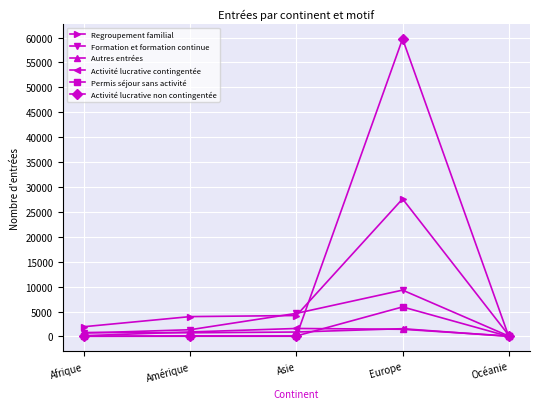

What is the difference between the highest and lowest values at Europe?

58292